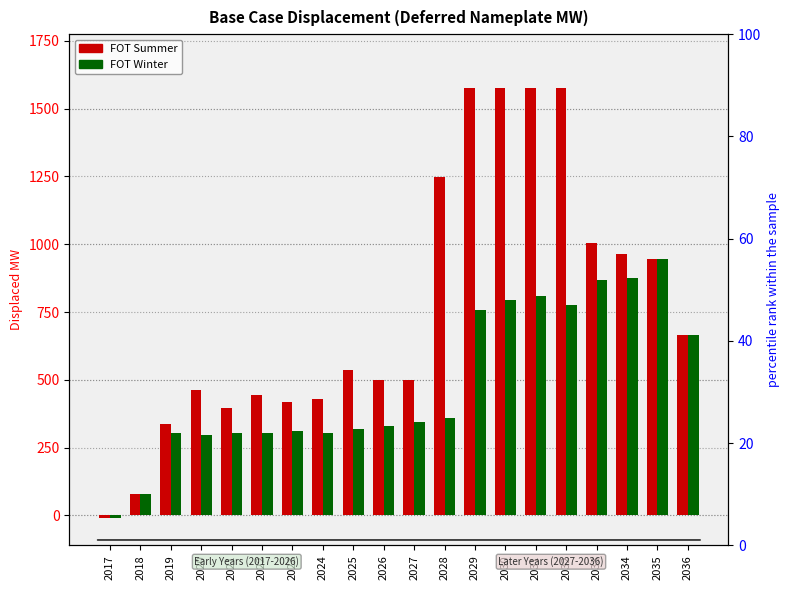

How many groups of bars are there?

20